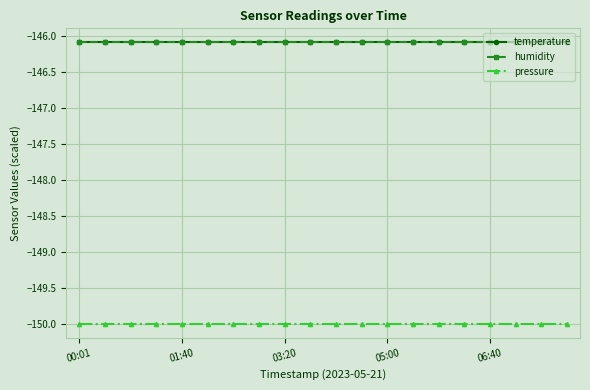

Is this an area chart (filled region under the line)?

No